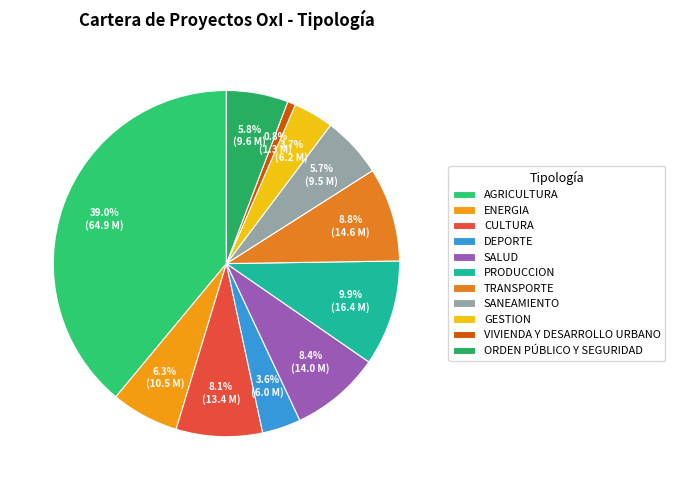

To the nearest percent, what is the average slice percentage?

9%